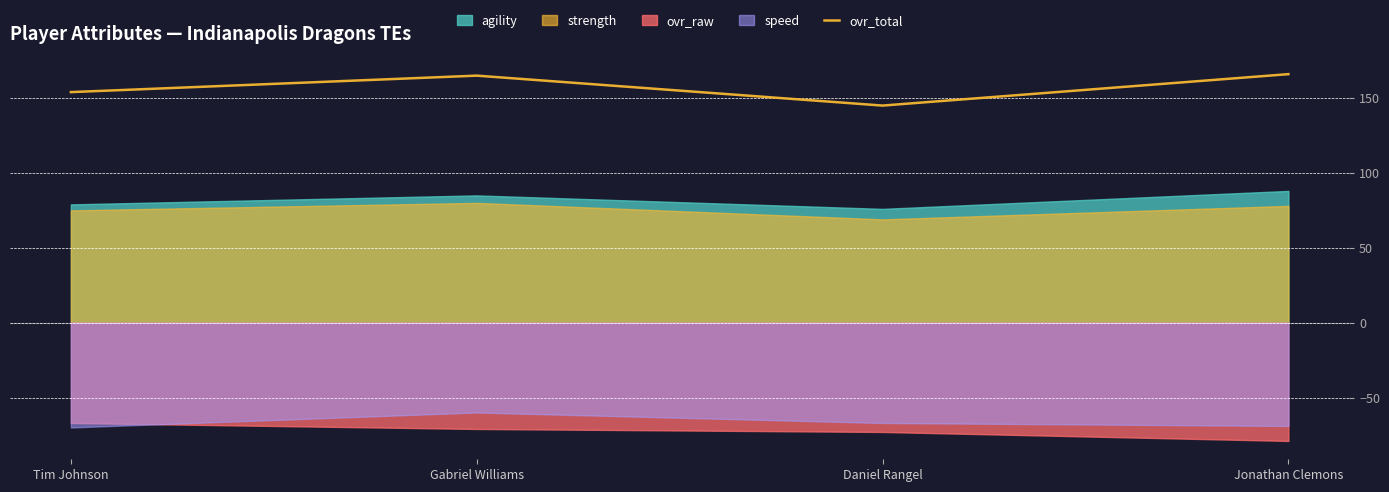

What is the minimum value for ovr_total?

145